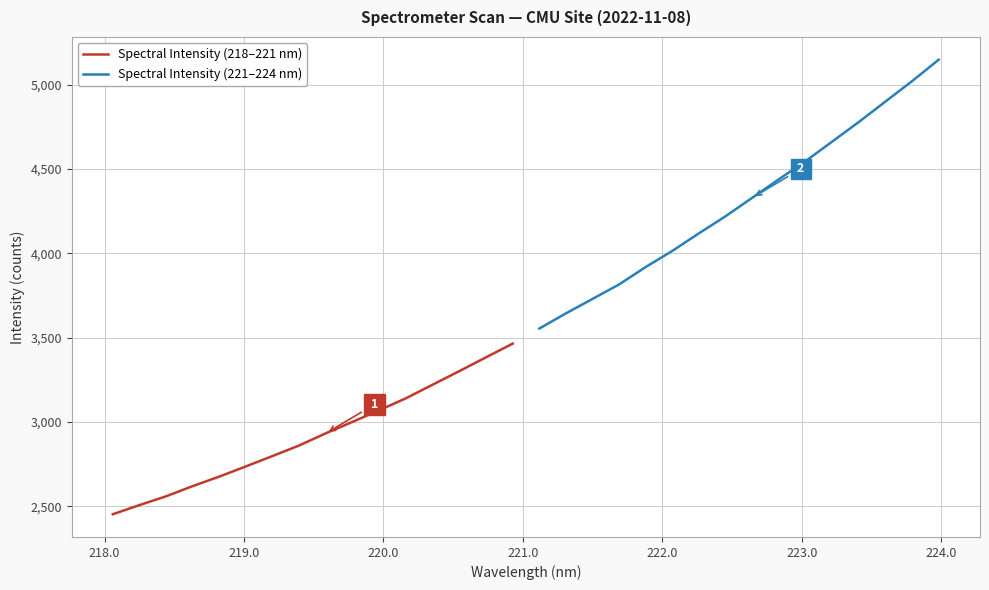

What is the maximum value for Spectral Intensity (218–221 nm)?

3465.2